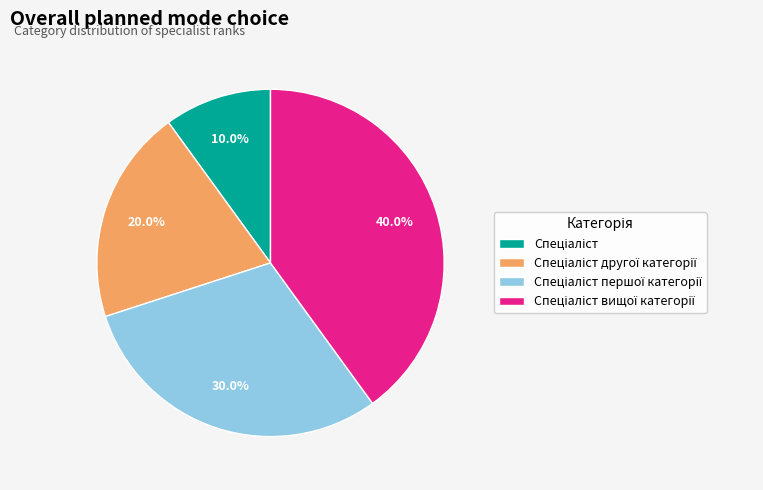

Is there a majority slice in this chart?

No